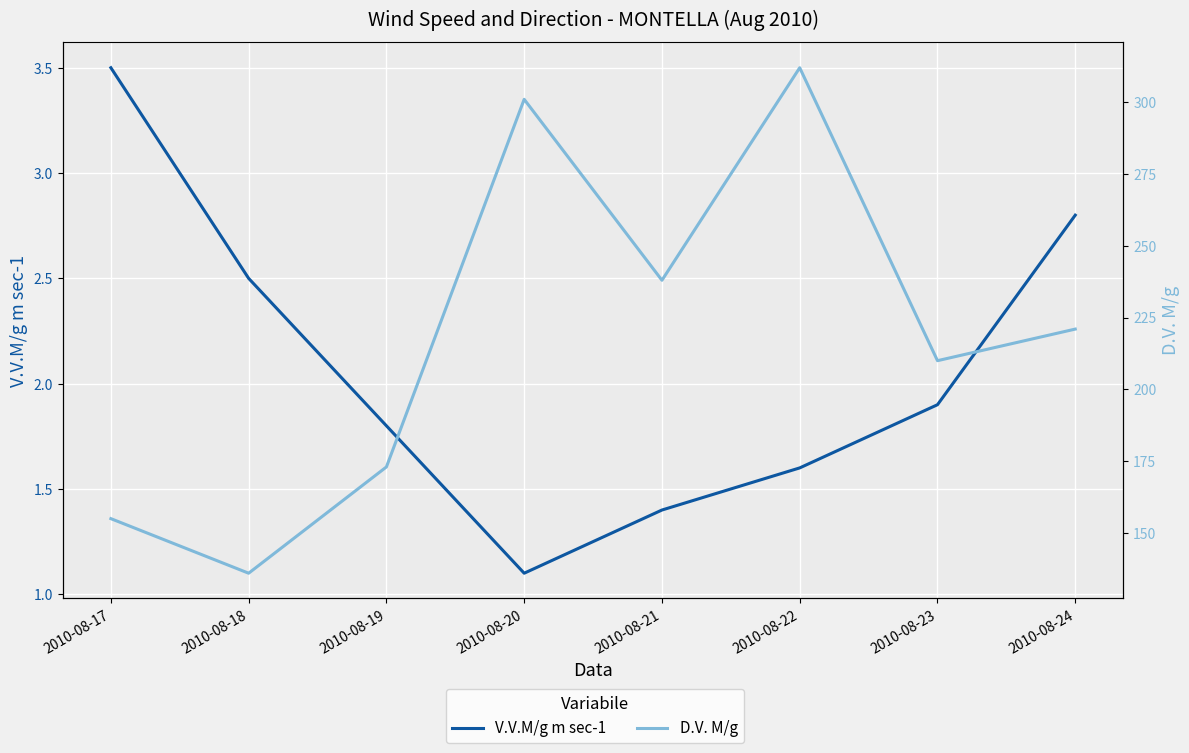

Which label corresponds to the smallest value in the chart?

2010-08-20